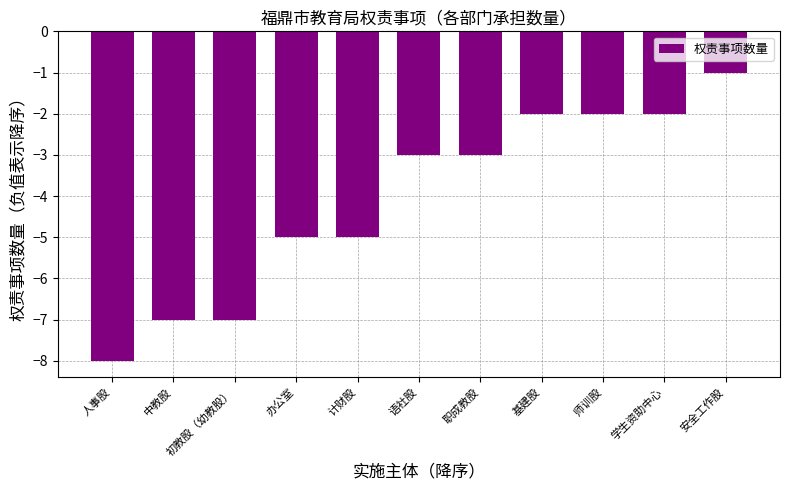

Between 计财股 and 学生资助中心, which is larger?

学生资助中心